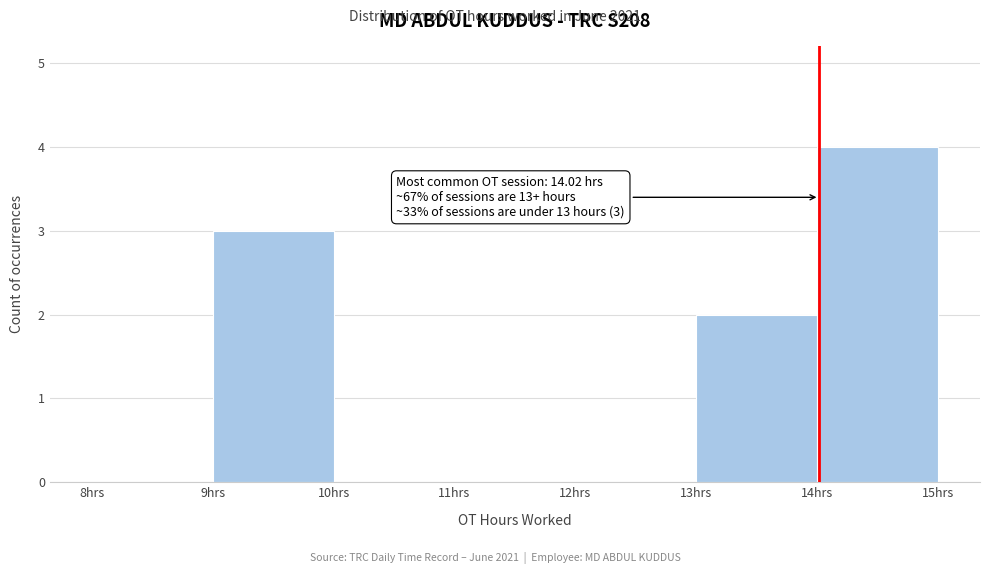

Over which range of the x-axis is the bar tallest?

14 to 15